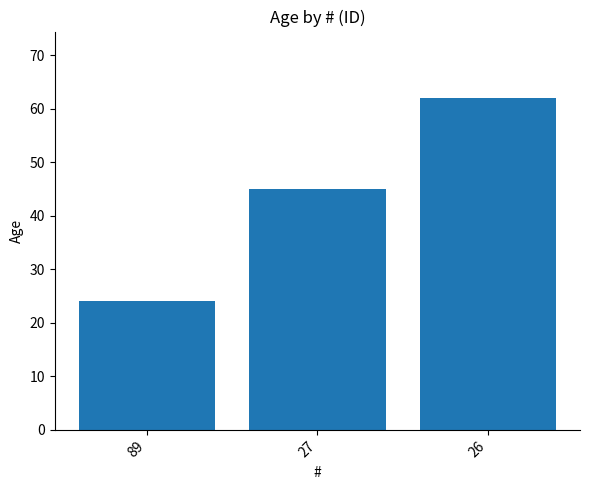

Approximately how many times larger is the value at 27 compared to 26?

0.7